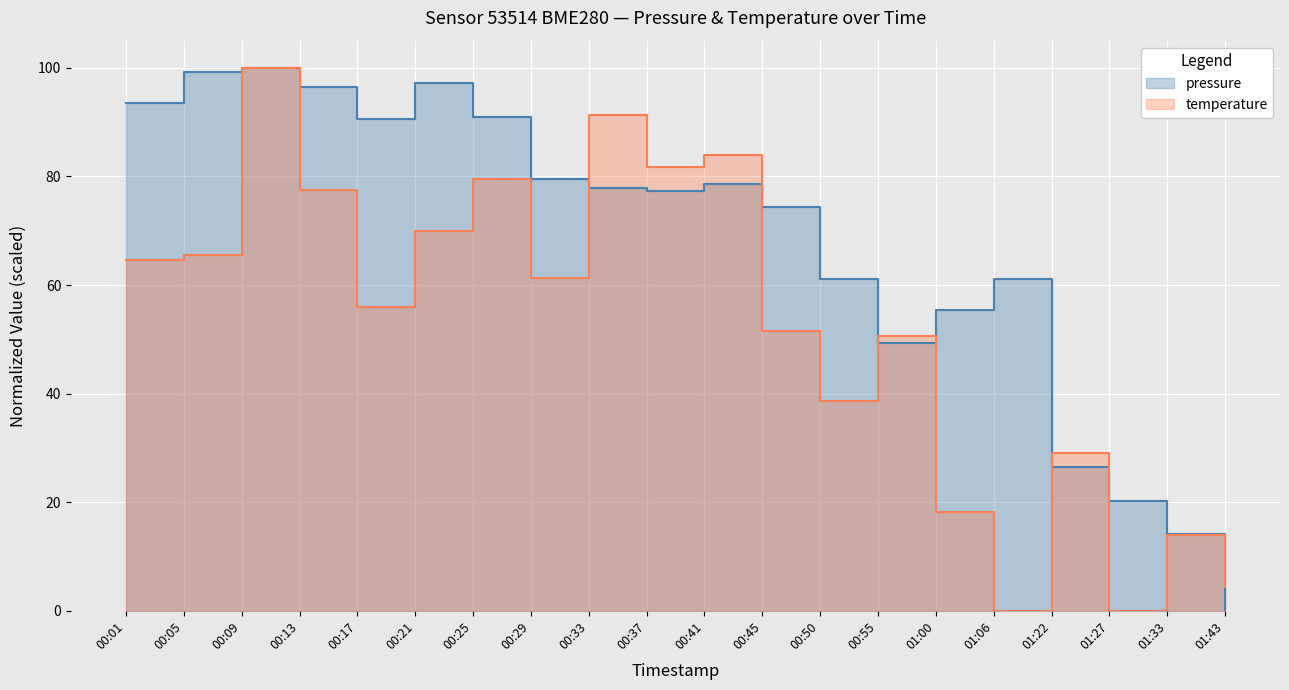

What is the difference between the pressure values at 00:05 and 01:27?

79.0